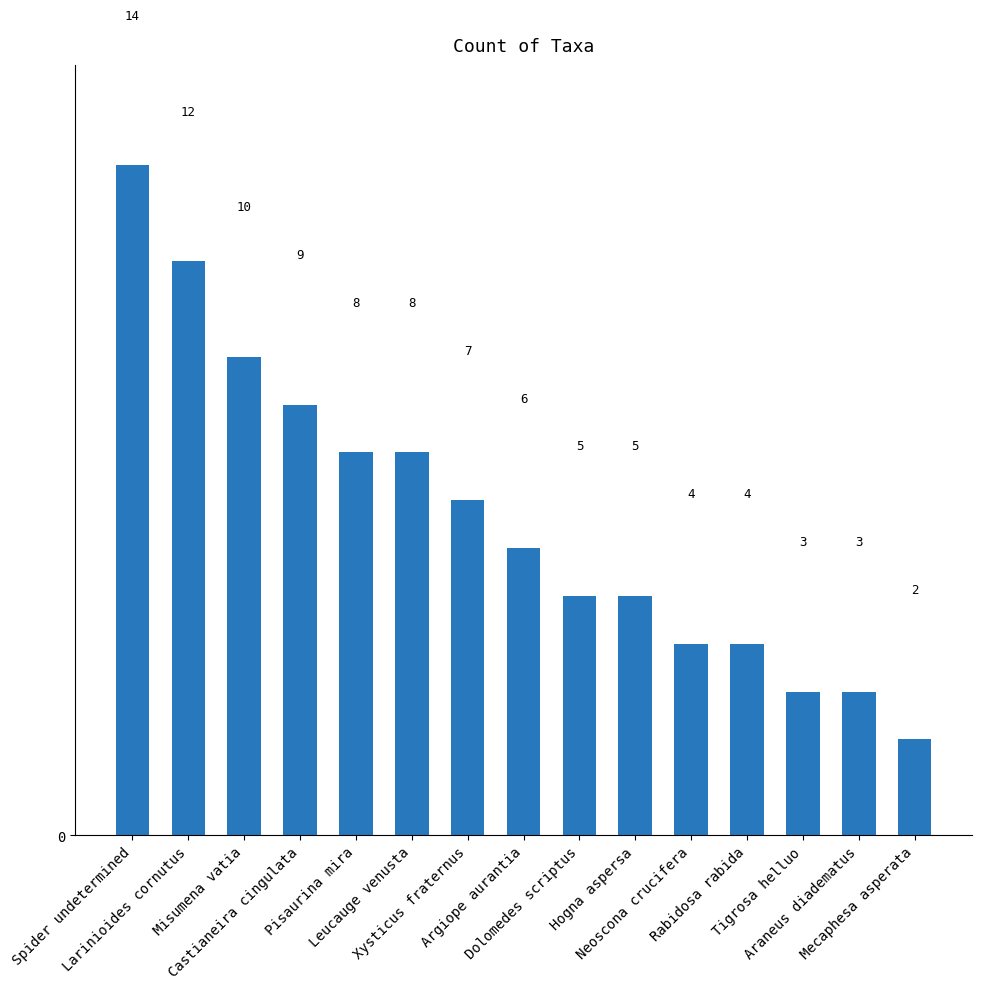

What is the difference between the second highest and second lowest values?

9